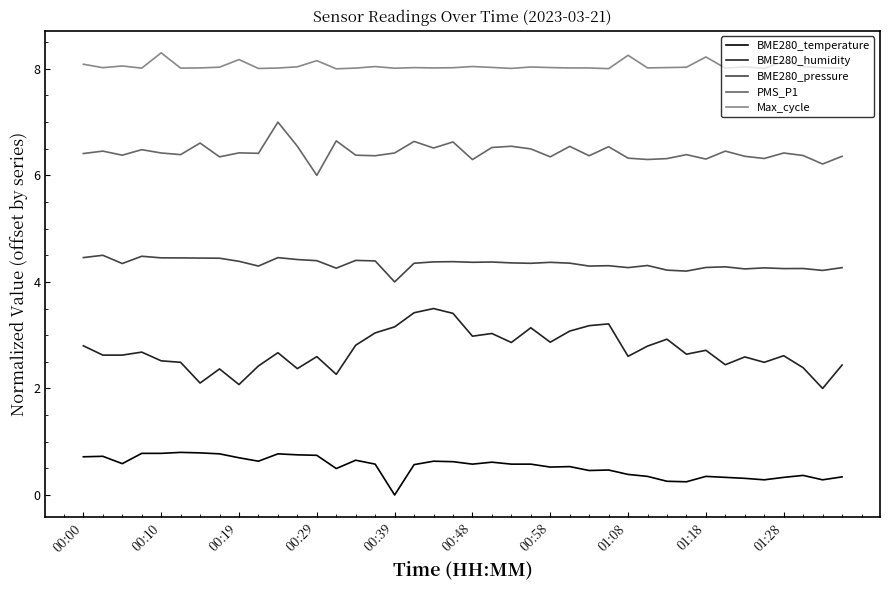

Rank the series by their average value, from lowest to highest.

BME280_temperature, BME280_humidity, BME280_pressure, PMS_P1, Max_cycle